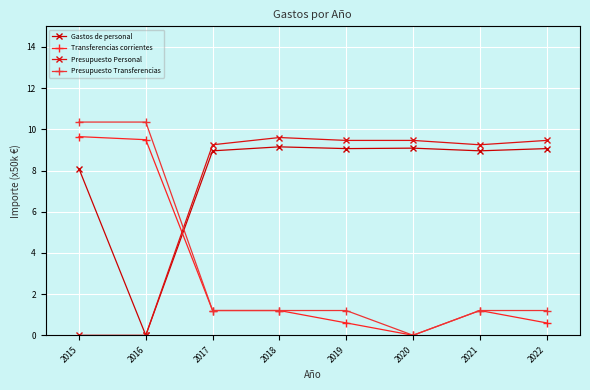

True or false: Presupuesto Personal has more than 1 points higher than both neighbors.

False